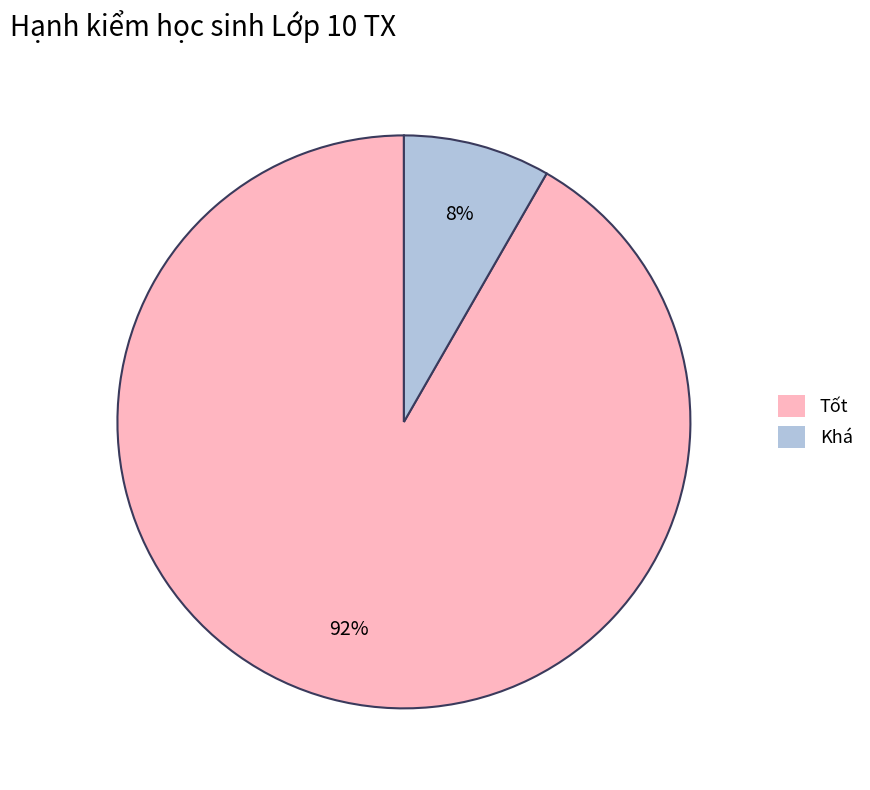

Is there a majority slice in this chart?

Yes